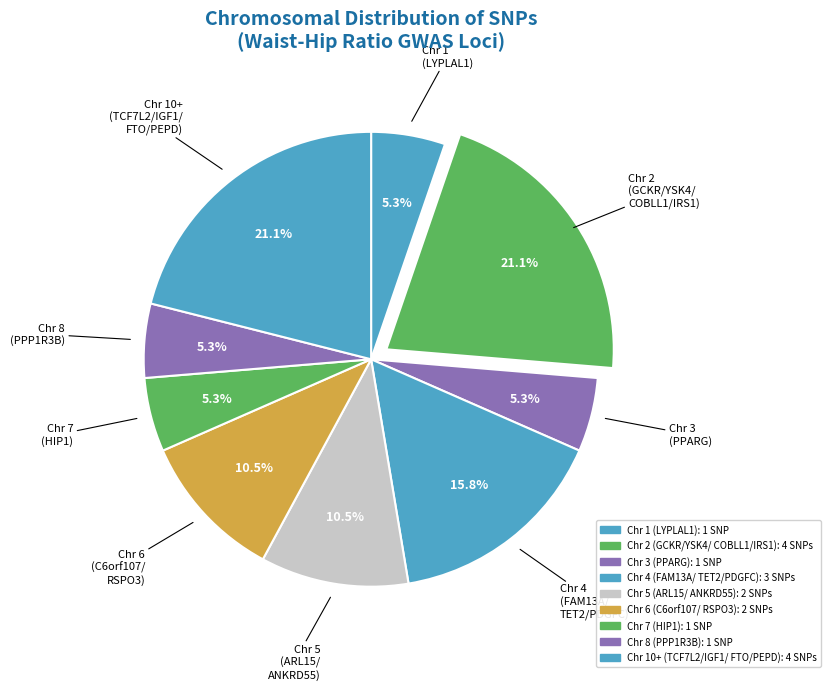

Is there any slice that represents more than half of the pie?

No